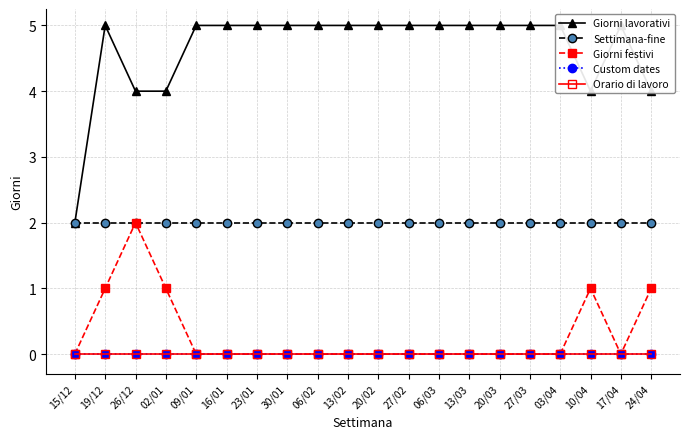

Between 13/02 and 17/04, which series saw the biggest shift?

Giorni lavorativi